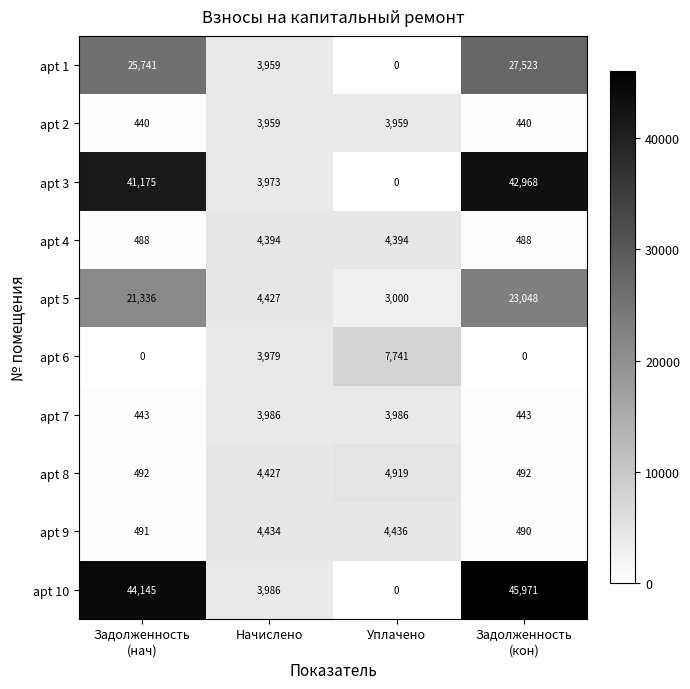

At how many categories does at least one series exceed 28036?

2